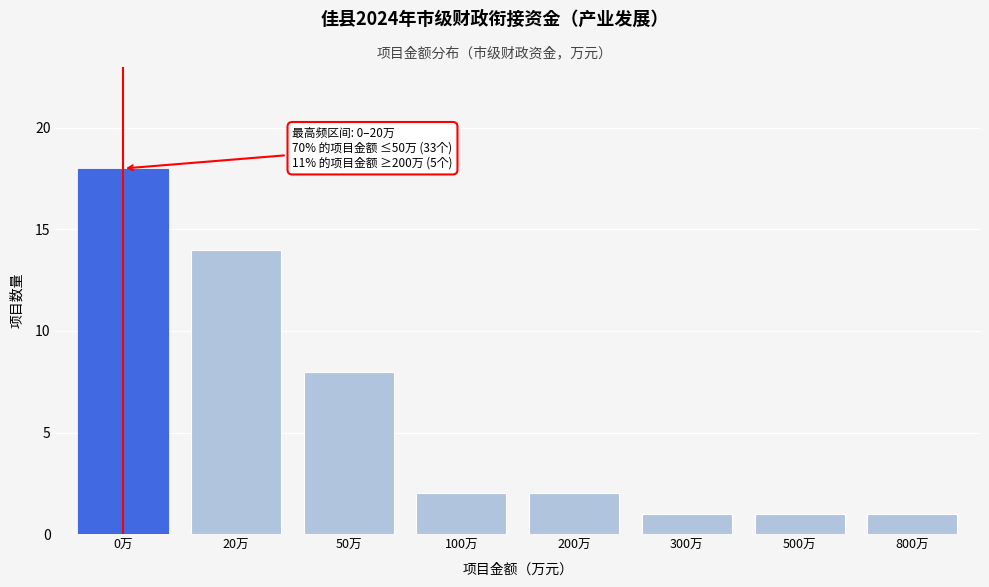

Reading left to right, list all the values displayed in this chart.

0万=18	20万=14	50万=8	100万=2	200万=2	300万=1	500万=1	800万=1